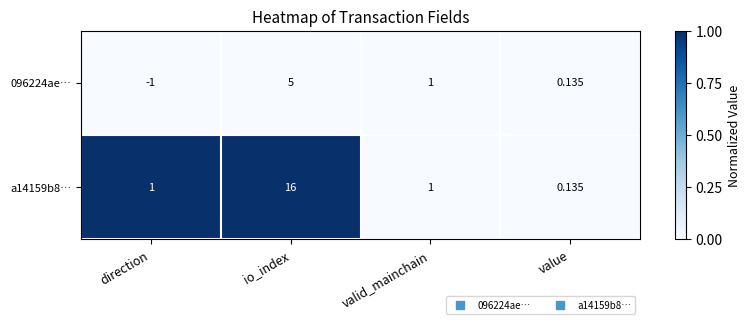

Is the value of 096224ae… at direction greater than the value of a14159b8… at valid_mainchain?

No